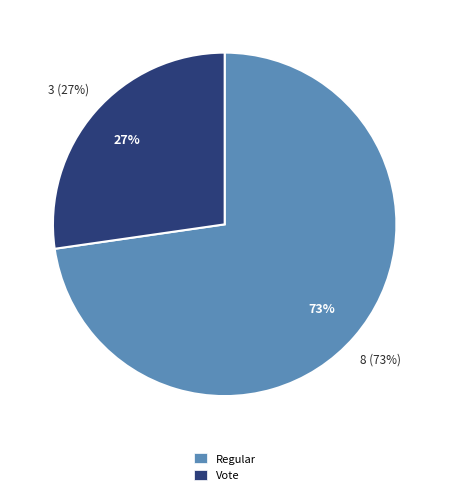

How many segments does this pie chart have?

2